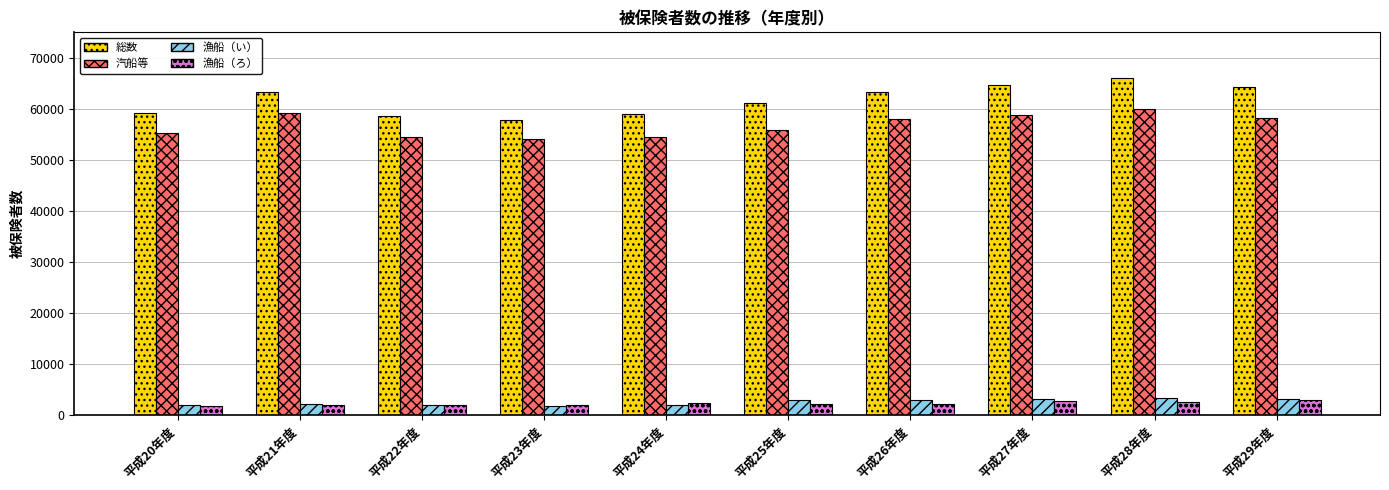

Is it true that 総数 equals 64231 at 平成29年度?

True